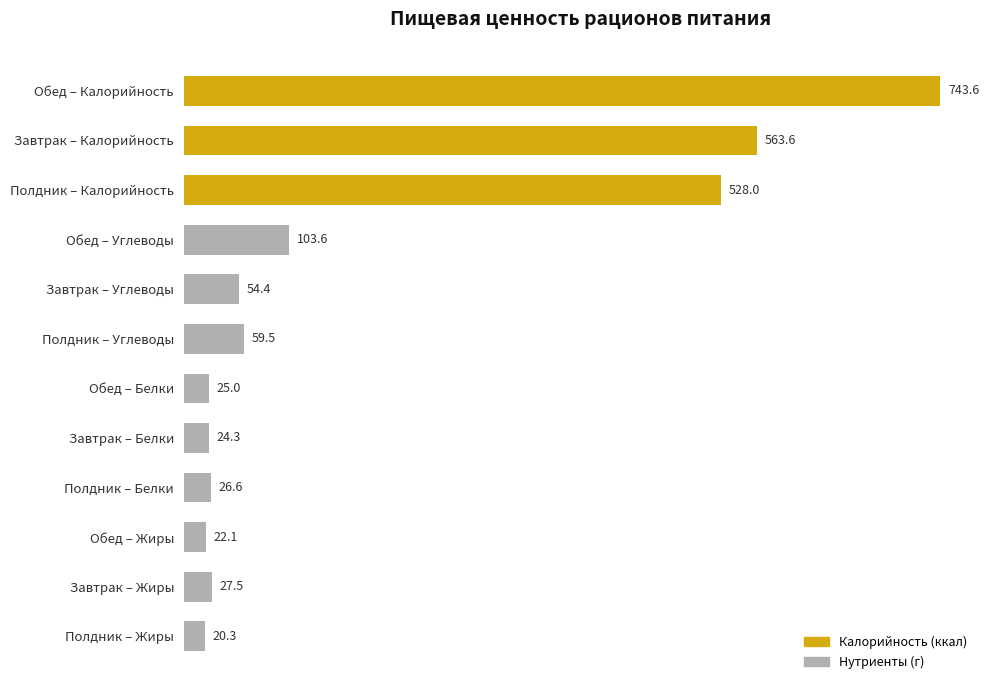

Reading bottom to top, what are all the values shown in this chart?

Полдник – Жиры=20.3	Завтрак – Жиры=27.5	Обед – Жиры=22.1	Полдник – Белки=26.6	Завтрак – Белки=24.3	Обед – Белки=25.0	Полдник – Углеводы=59.5	Завтрак – Углеводы=54.4	Обед – Углеводы=103.6	Полдник – Калорийность=528.0	Завтрак – Калорийность=563.6	Обед – Калорийность=743.6